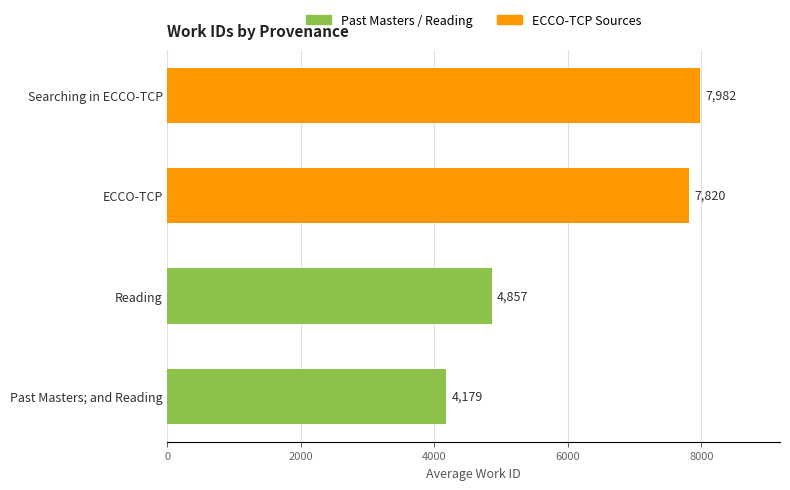

Between 0 and 2000, which series saw the biggest shift?

Past Masters / Reading